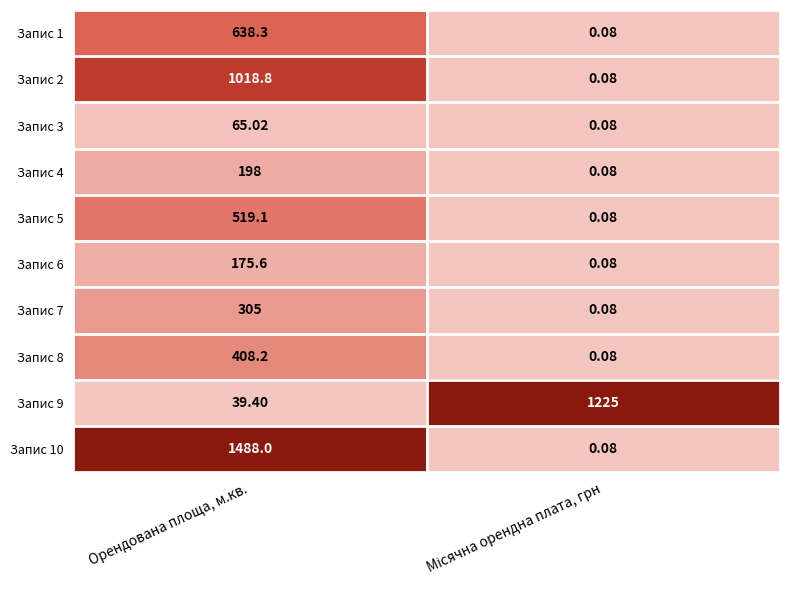

At which label does Запис 2 reach its peak?

Орендована площа, м.кв.